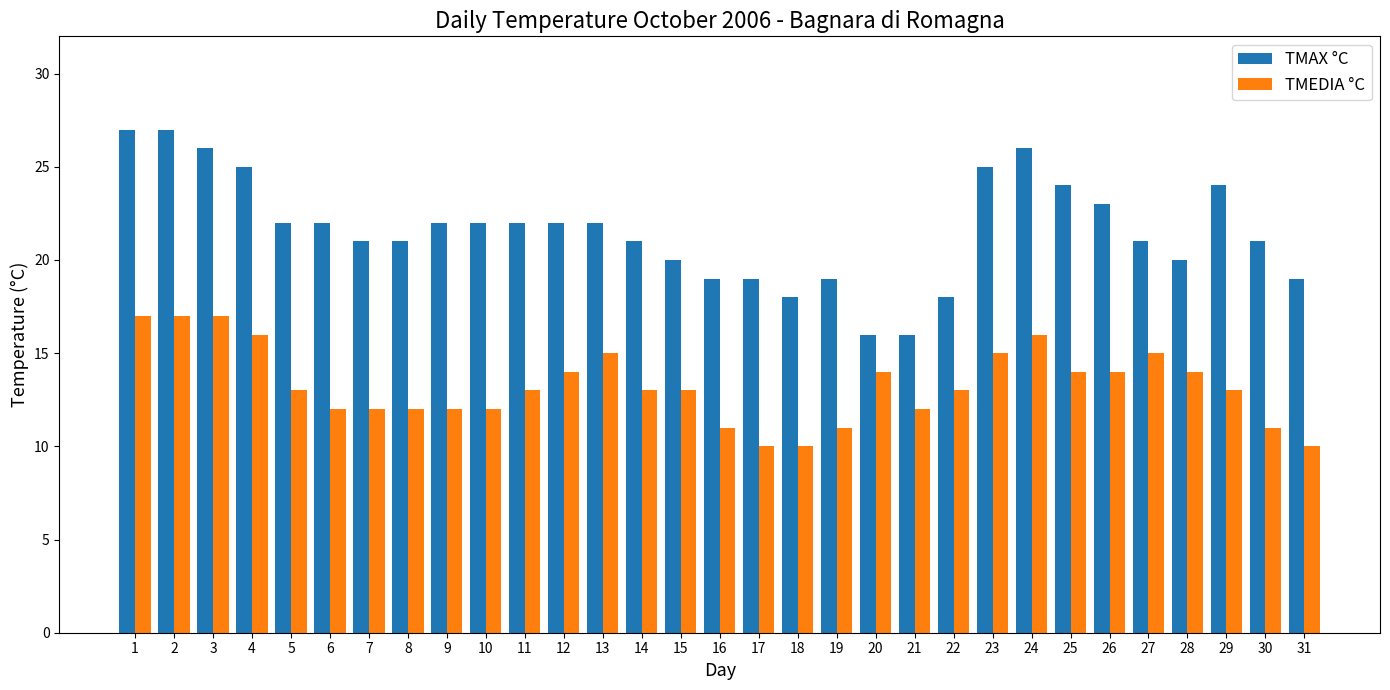

Rank the series at 21 from lowest to highest value.

TMEDIA °C, TMAX °C